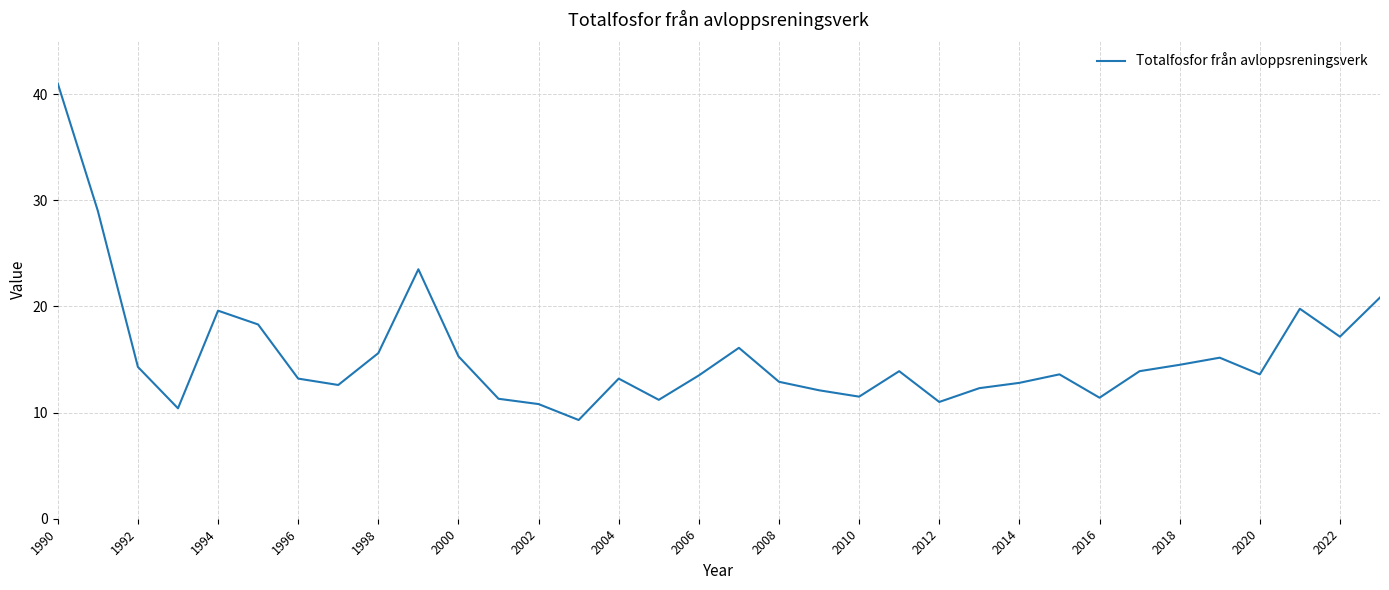

What is the maximum value shown in the chart?

41.0